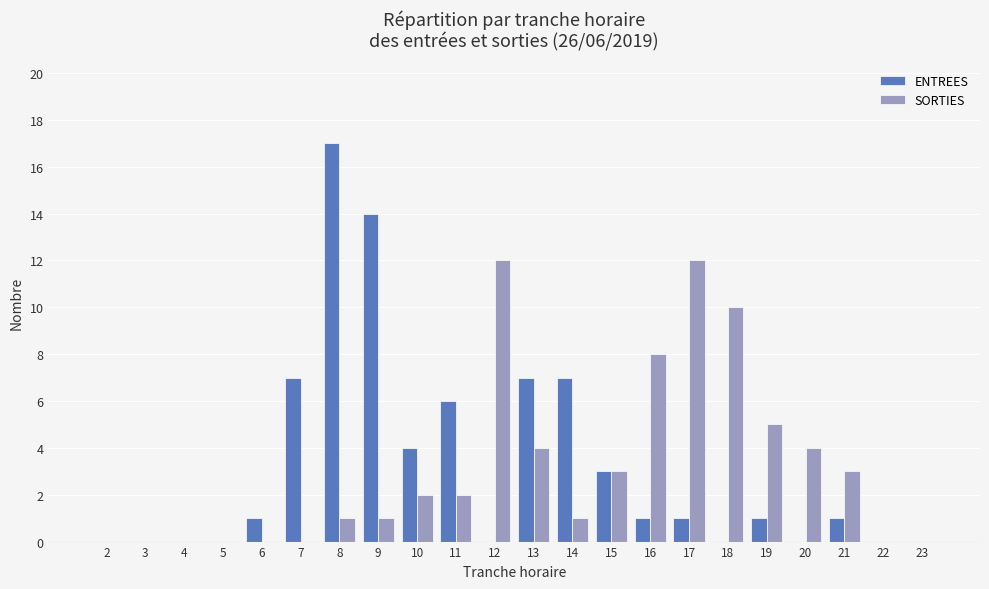

Between 7 and 18, which series saw the biggest shift?

SORTIES